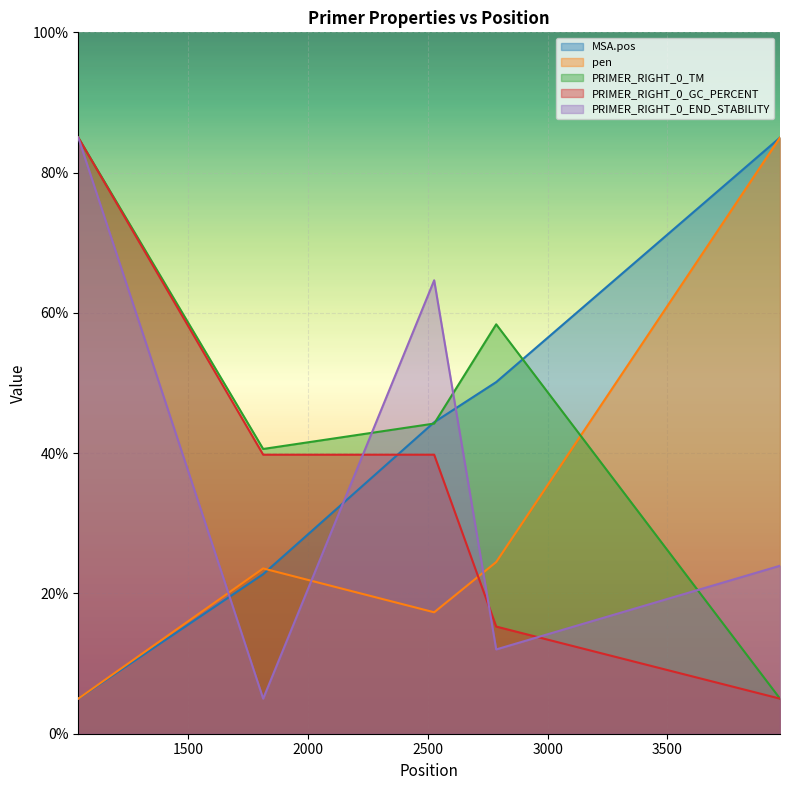

Between 2526 and 3970, which is larger?

3970